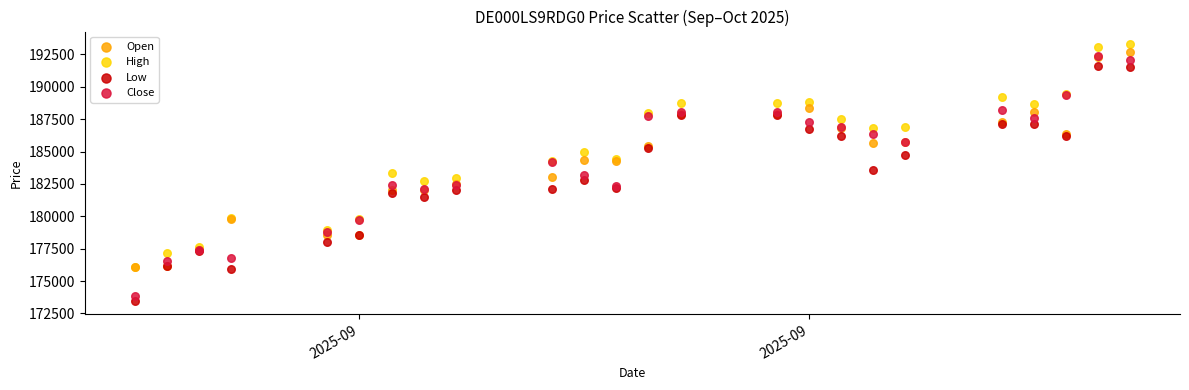

What are all the series names shown in the legend?

Open, High, Low, Close